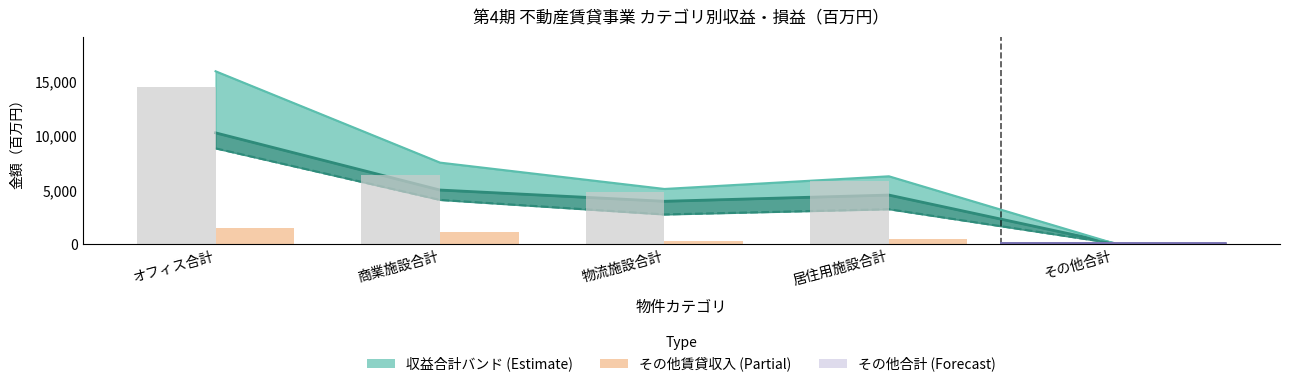

At how many categories does at least one series exceed 4566?

4